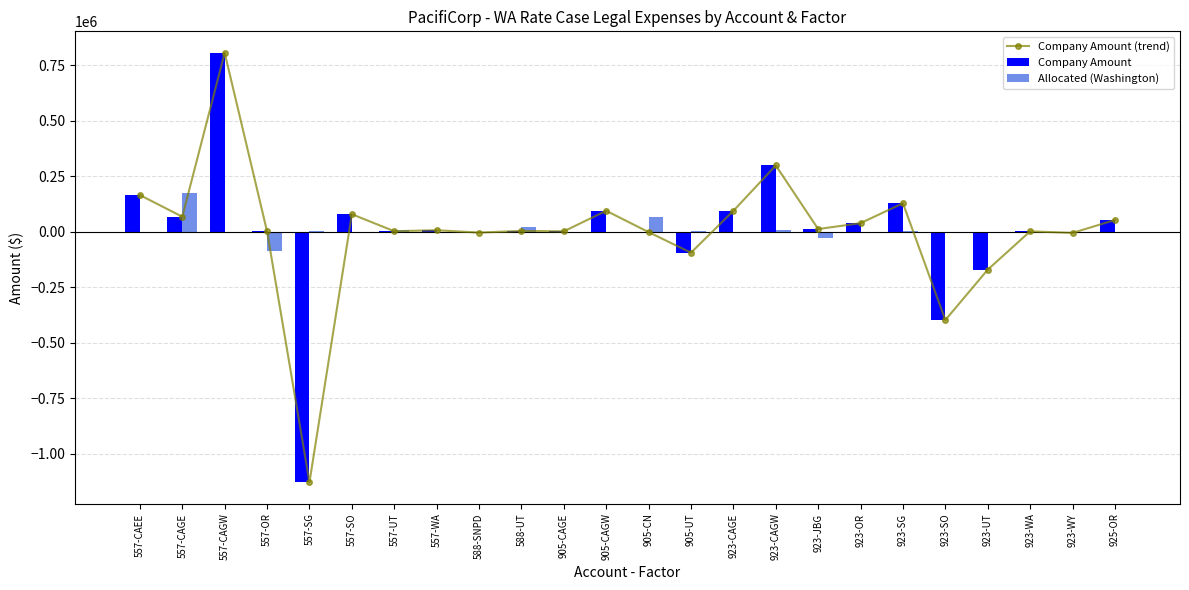

What is the difference between the highest and lowest values at 923-WA?

9287.4